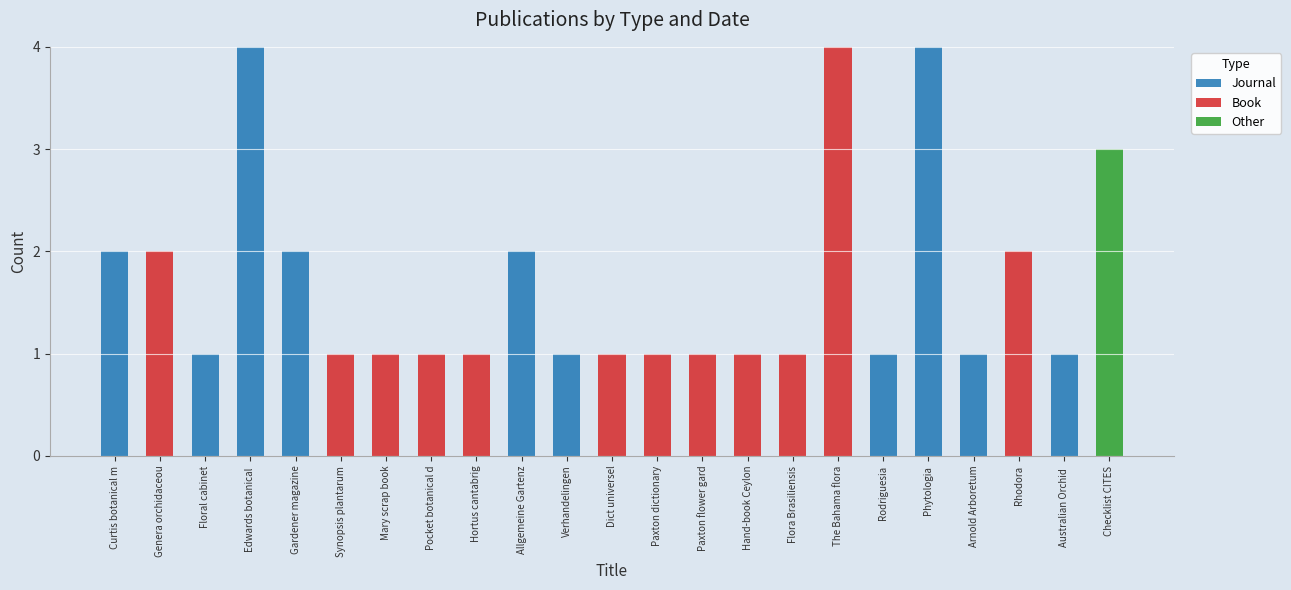

What is the maximum value for Journal?

4